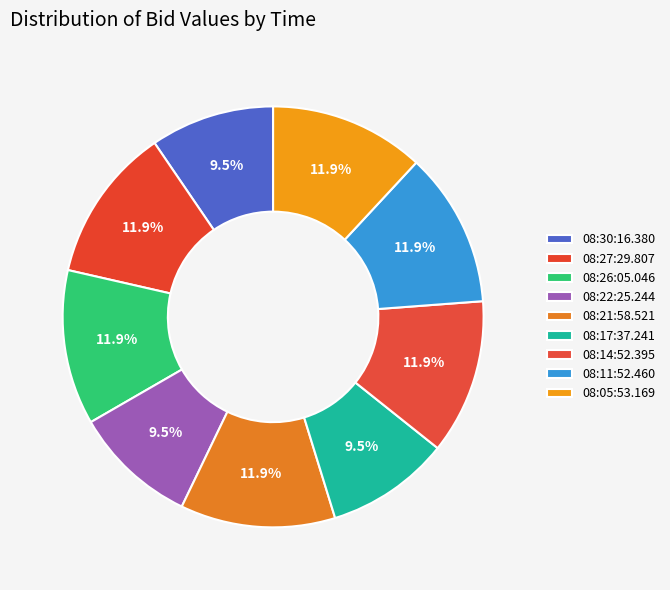

Which category has the biggest portion of the pie?

08:27:29.807